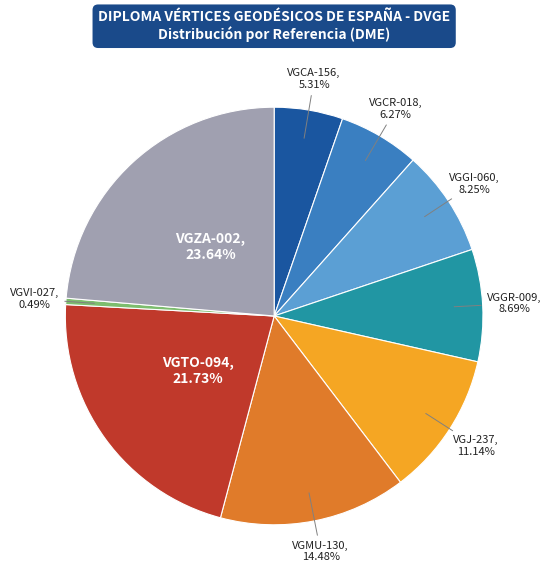

Is there any slice that represents more than half of the pie?

No